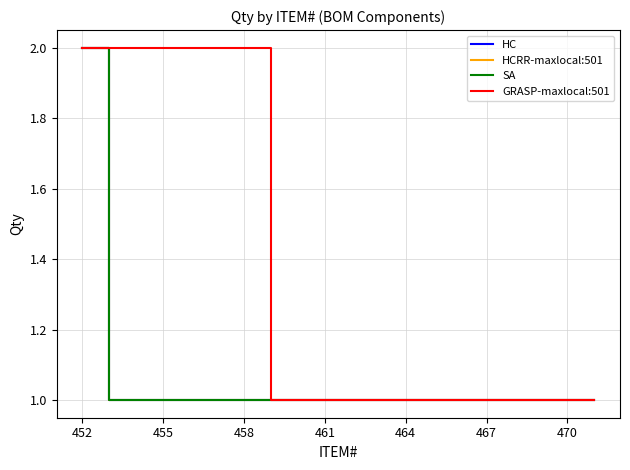

Does the chart have visible grid lines?

Yes